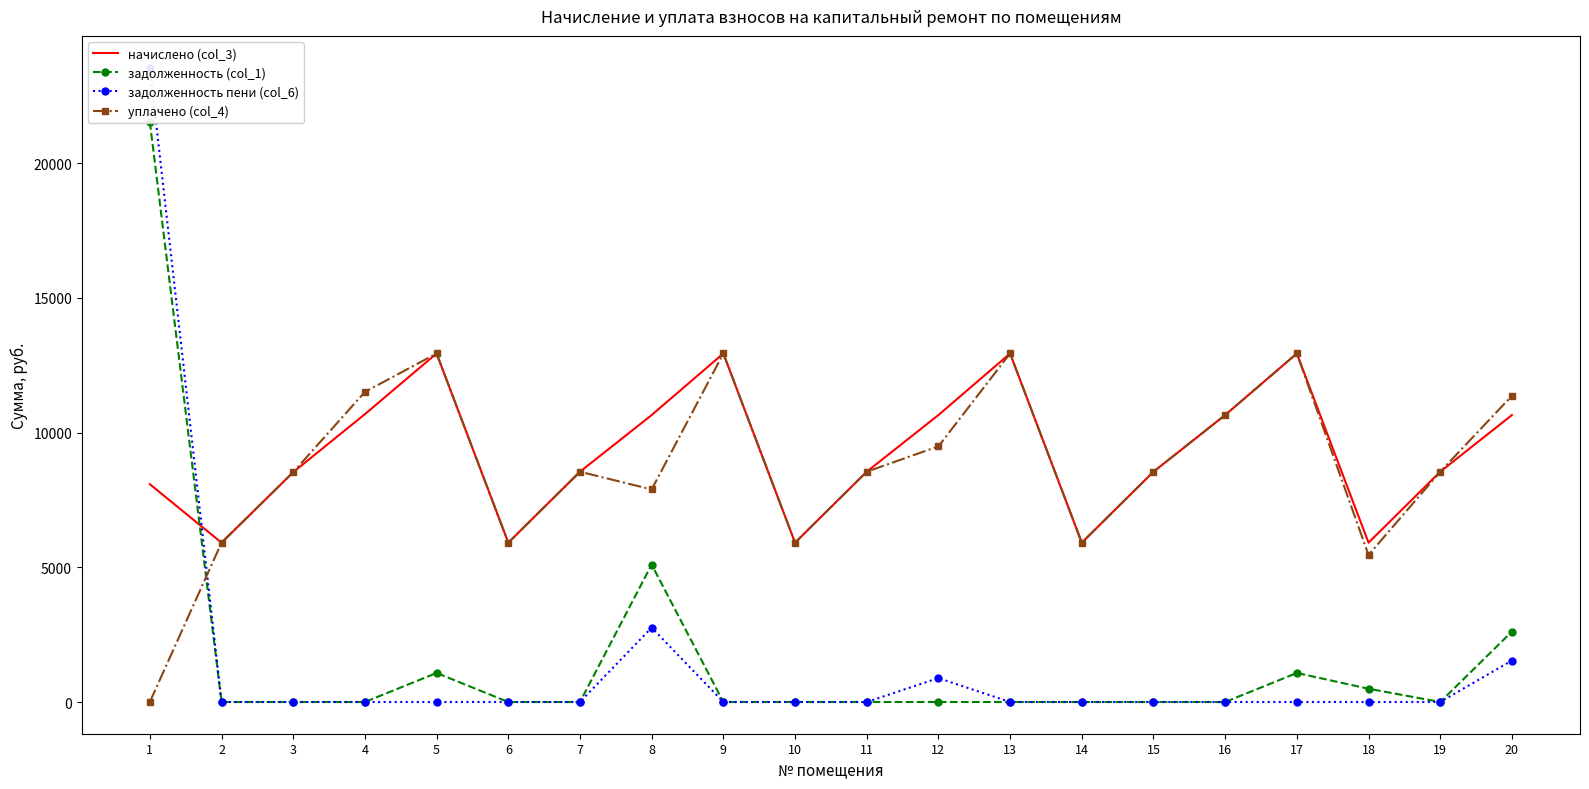

Is it true that задолженность пени (col_6) equals 7250.7 at 18?

False